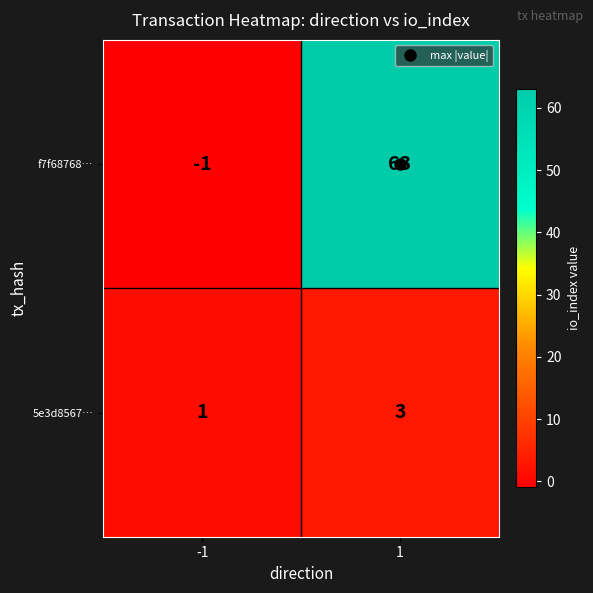

What is the highest value of the 5e3d8567… series?

3